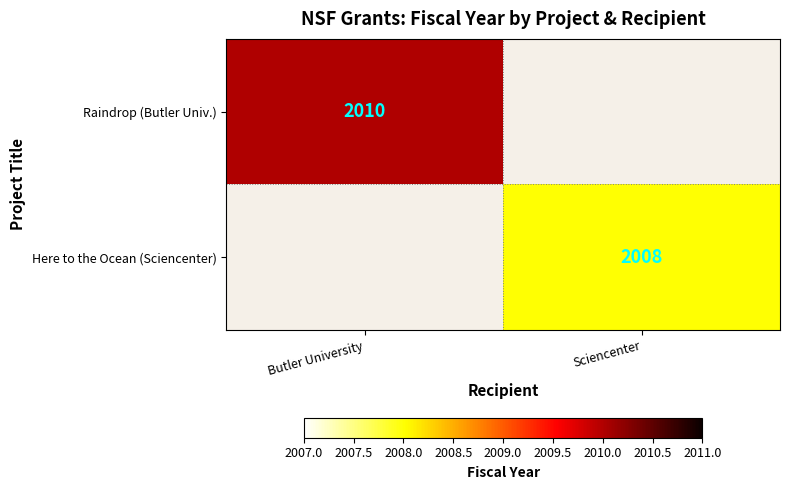

Is it true that Here to the Ocean (Sciencenter) equals 2008 at Sciencenter?

True